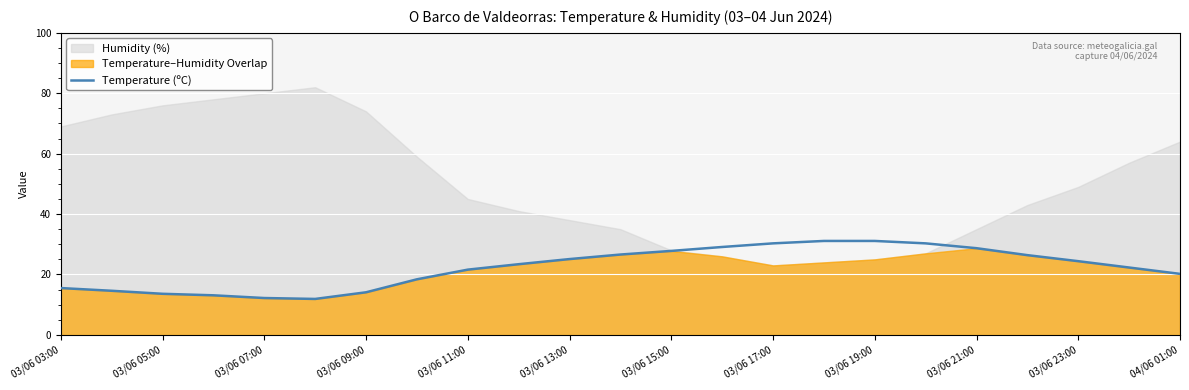

True or false: Temperature (ºC) has a value of 14.1 at 03/06 09:00.

True